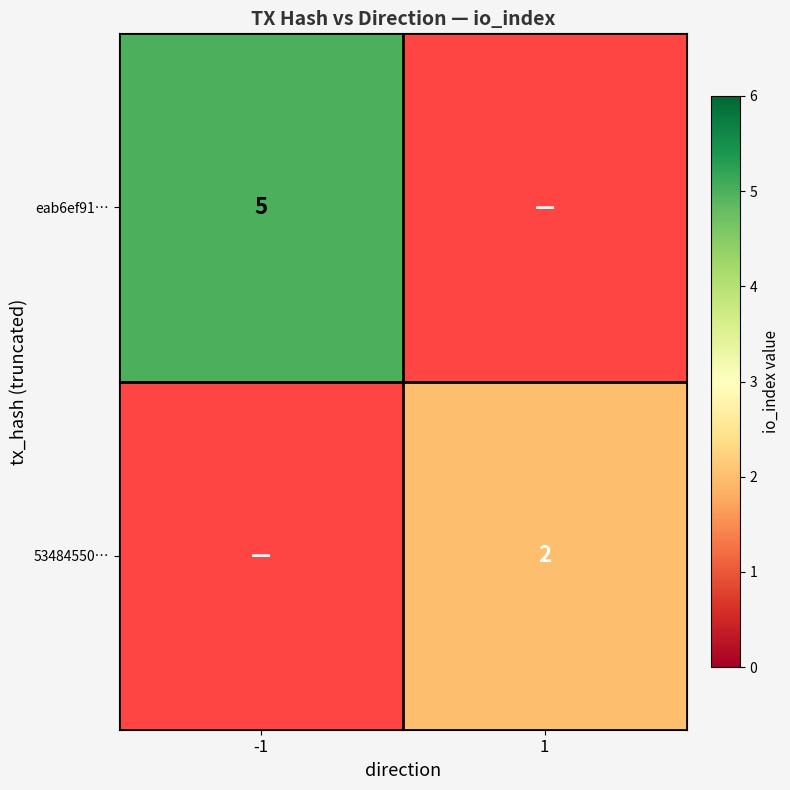

Is it true that 53484550… equals 2 at 1?

True